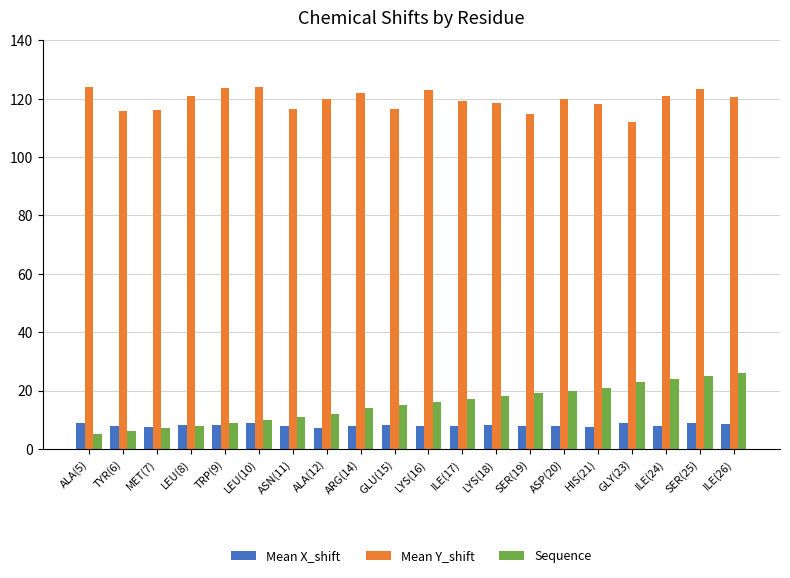

Is it true that Mean Y_shift equals 116.5 at GLU(15)?

True